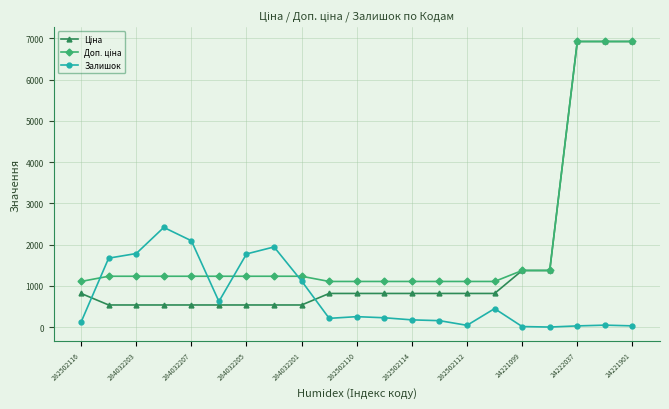

What is the maximum value shown in the chart?

6925.7